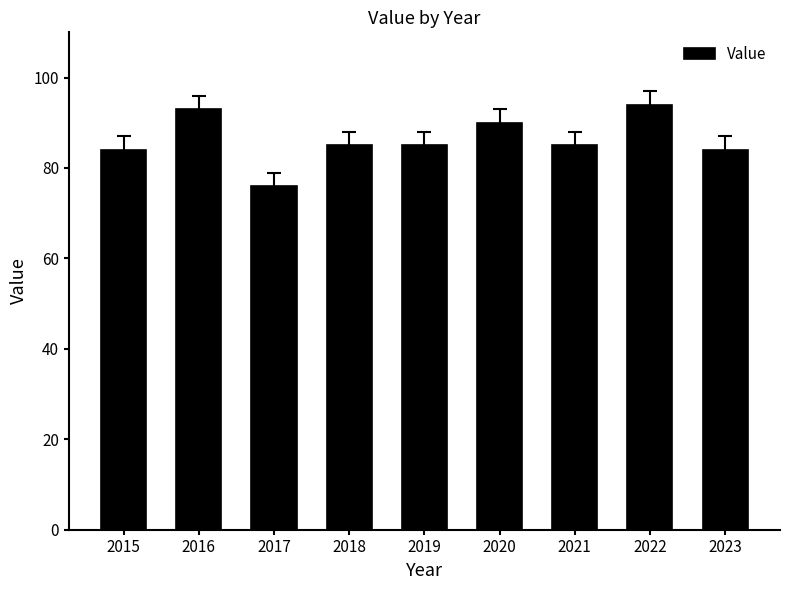

Approximately how many times larger is the value at 2020 compared to 2021?

1.1